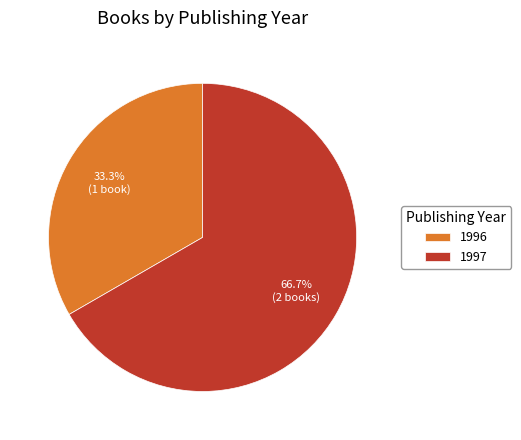

What is the ratio of the value at 1996 to the value at 1997?

0.5